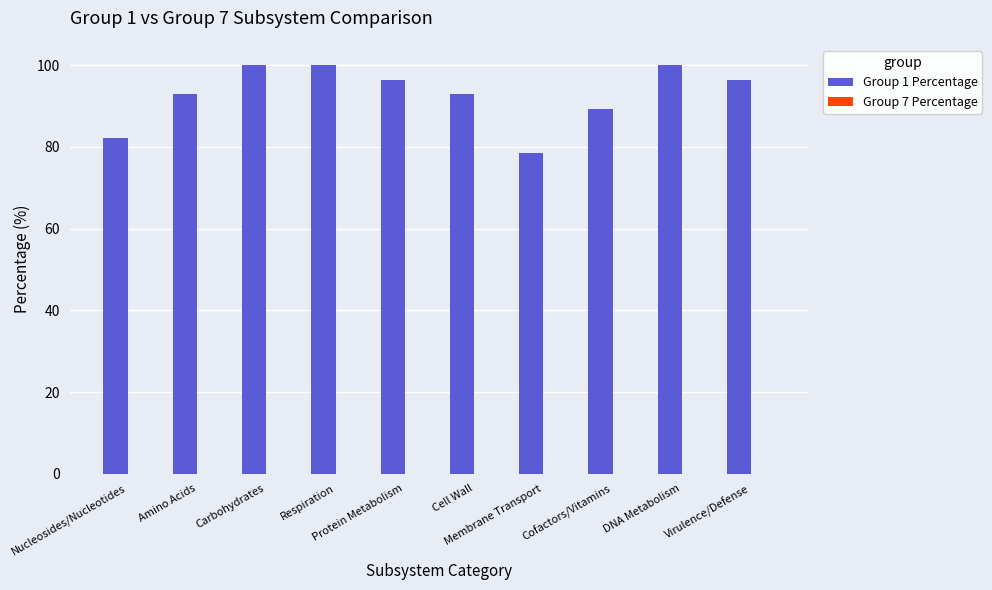

How many categories are shown in the chart?

10